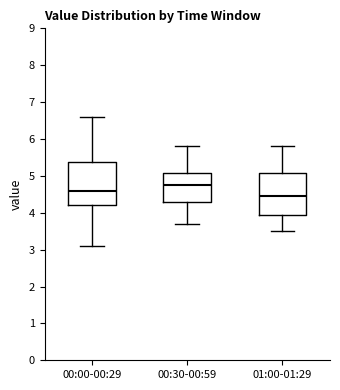

Which box's median line is the lowest?

01:00-01:29